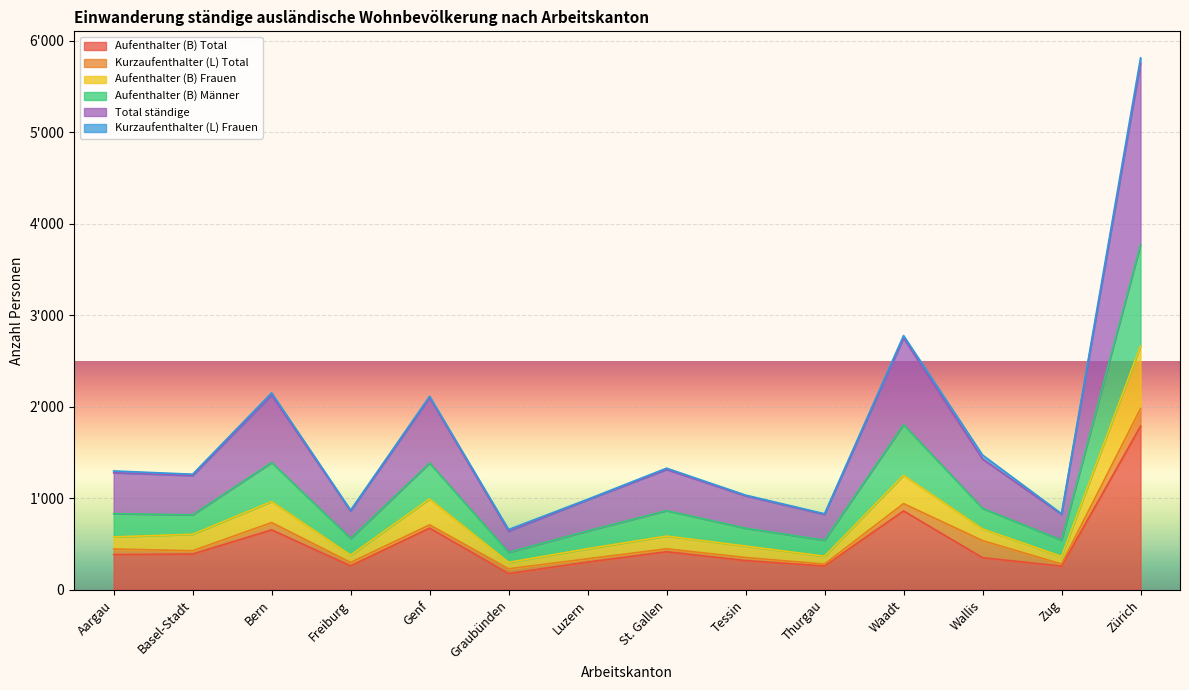

What is the value of the Total ständige point at the 2nd from the left?

428